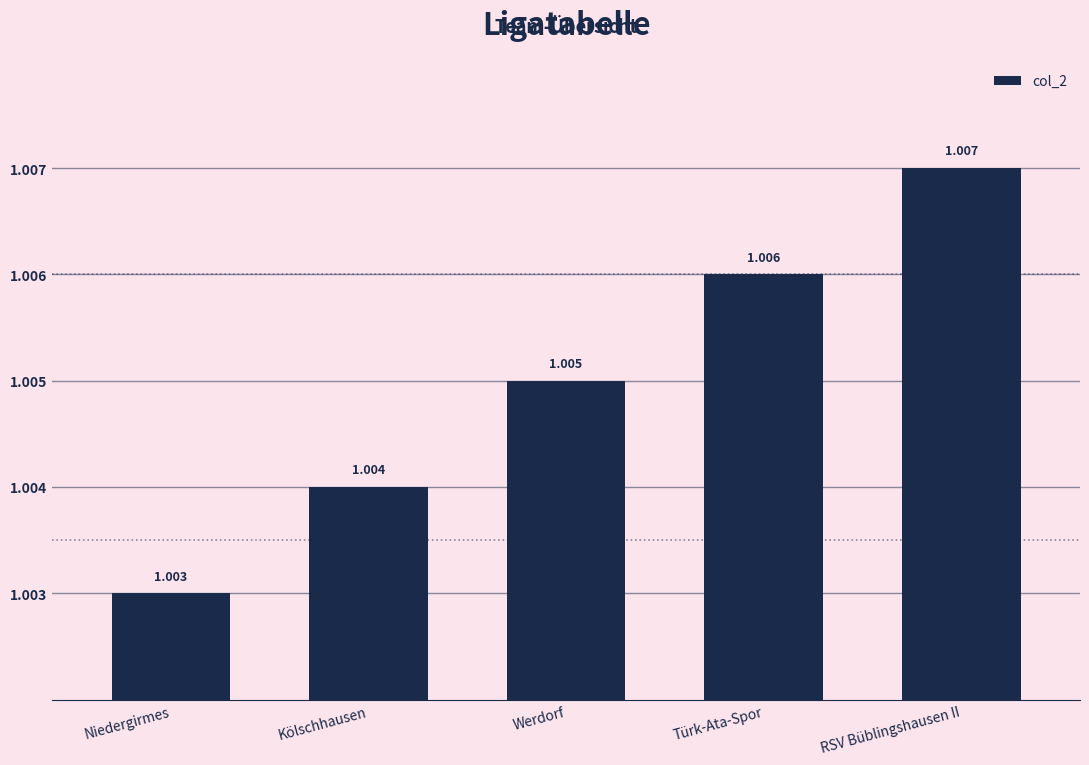

Rank the categories by value from lowest to highest.

Niedergirmes, Kölschhausen, Werdorf, Türk-Ata-Spor, RSV Büblingshausen II